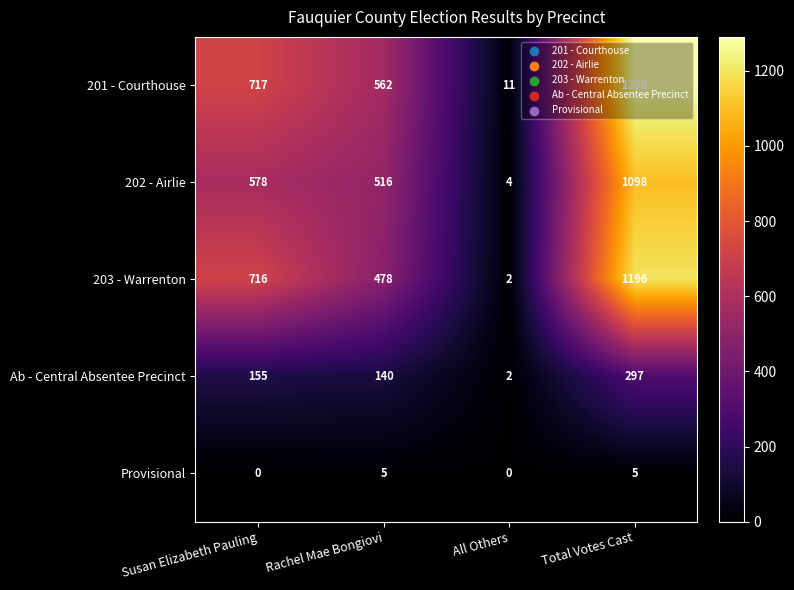

Which series has the largest total across all categories?

201 - Courthouse